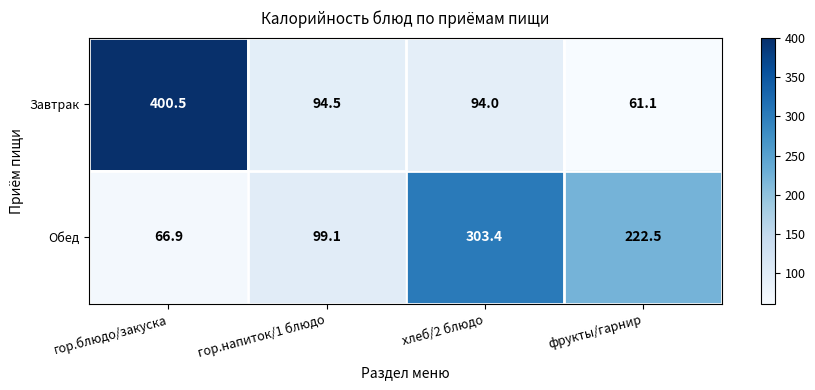

What is the total value across all series at фрукты/гарнир?

283.6